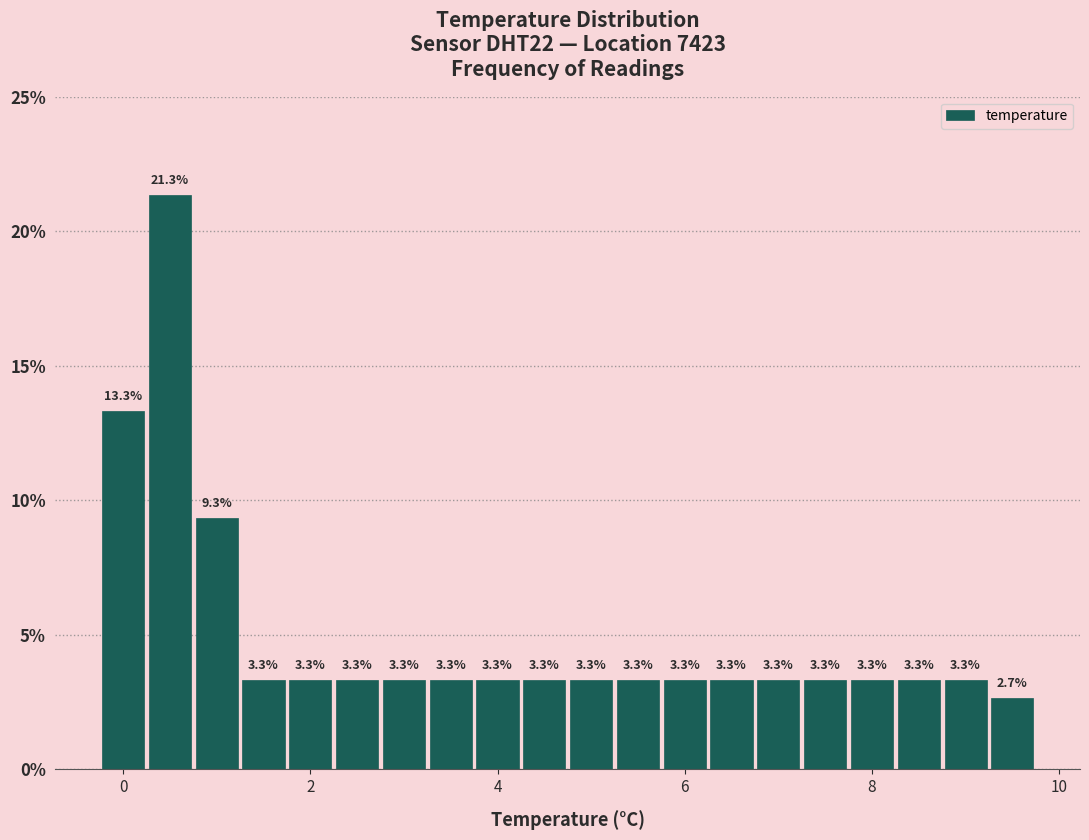

Read against the x-axis, roughly where is the centre of the tallest bar?

0.6